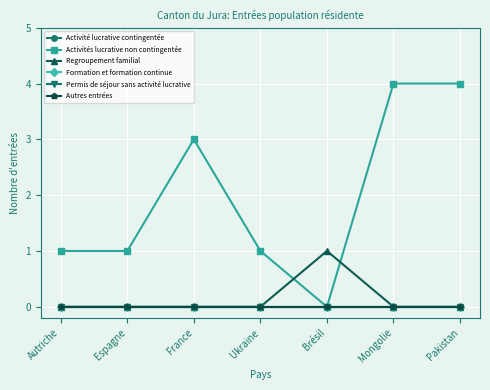

Is this an area chart (filled region under the line)?

No